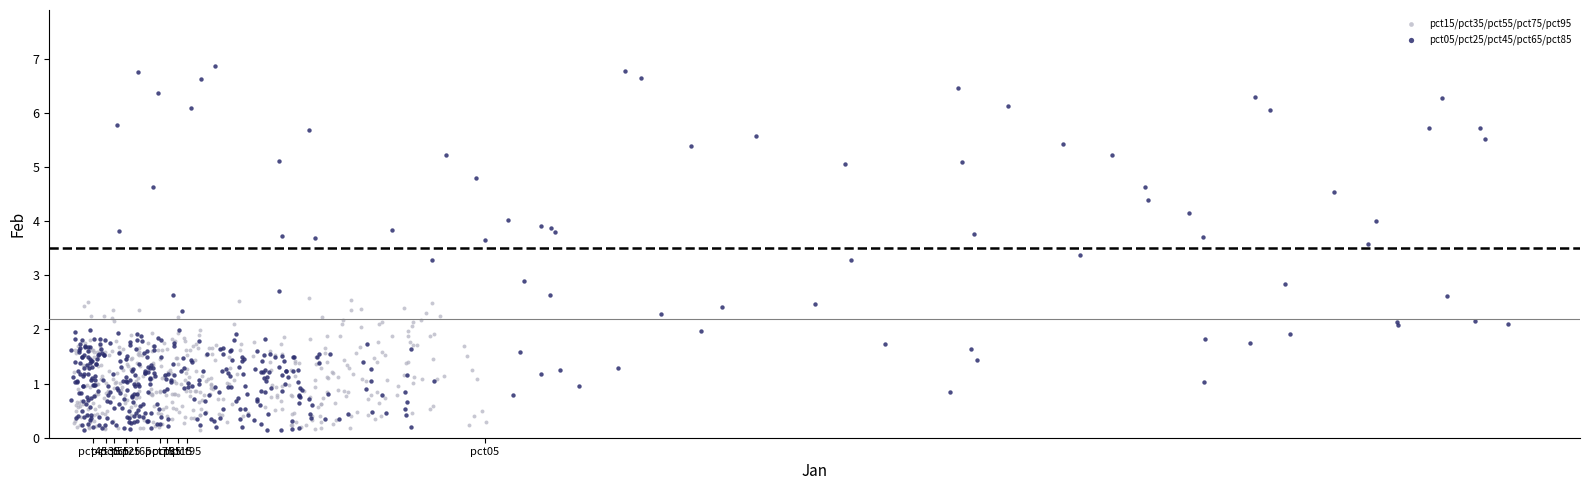

Which series has the largest Y range (max minus min)?

pct05/pct25/pct45/pct65/pct85